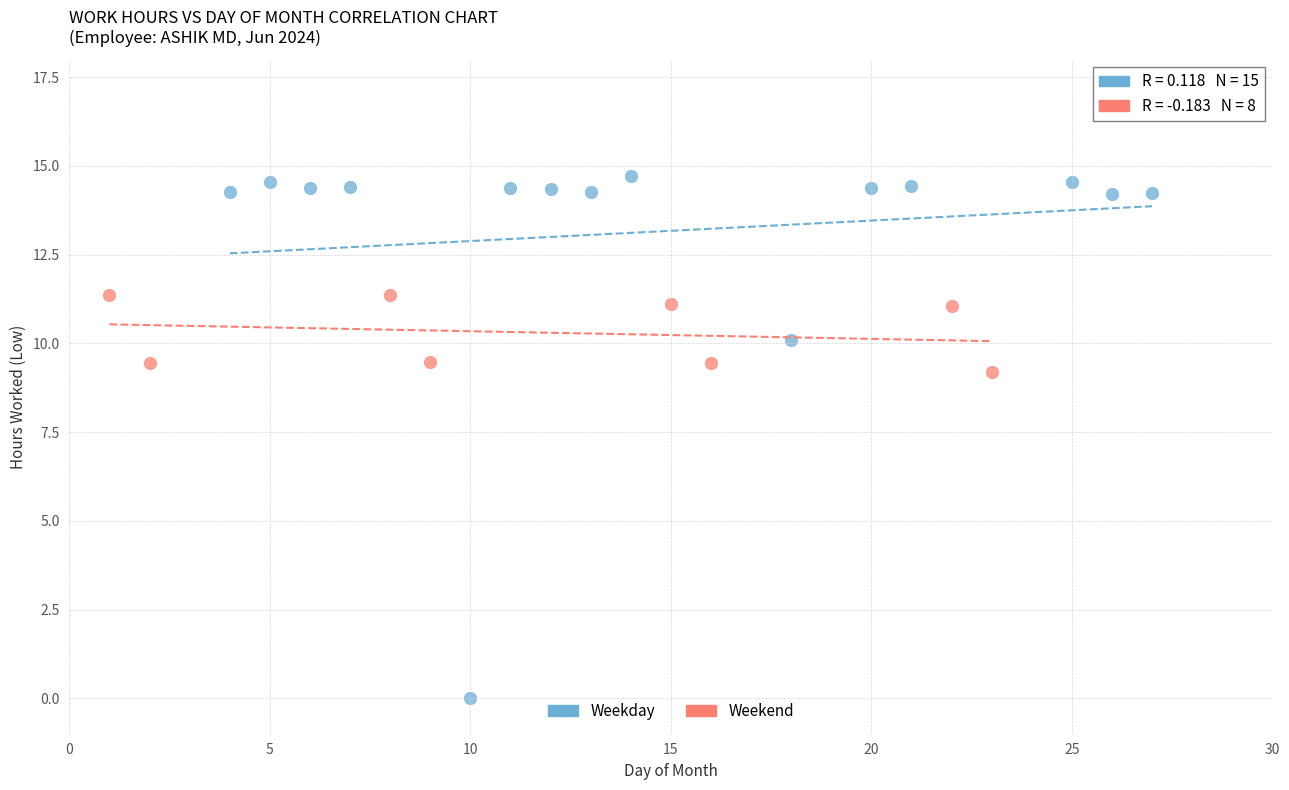

Which series reaches the maximum Y coordinate?

Weekday